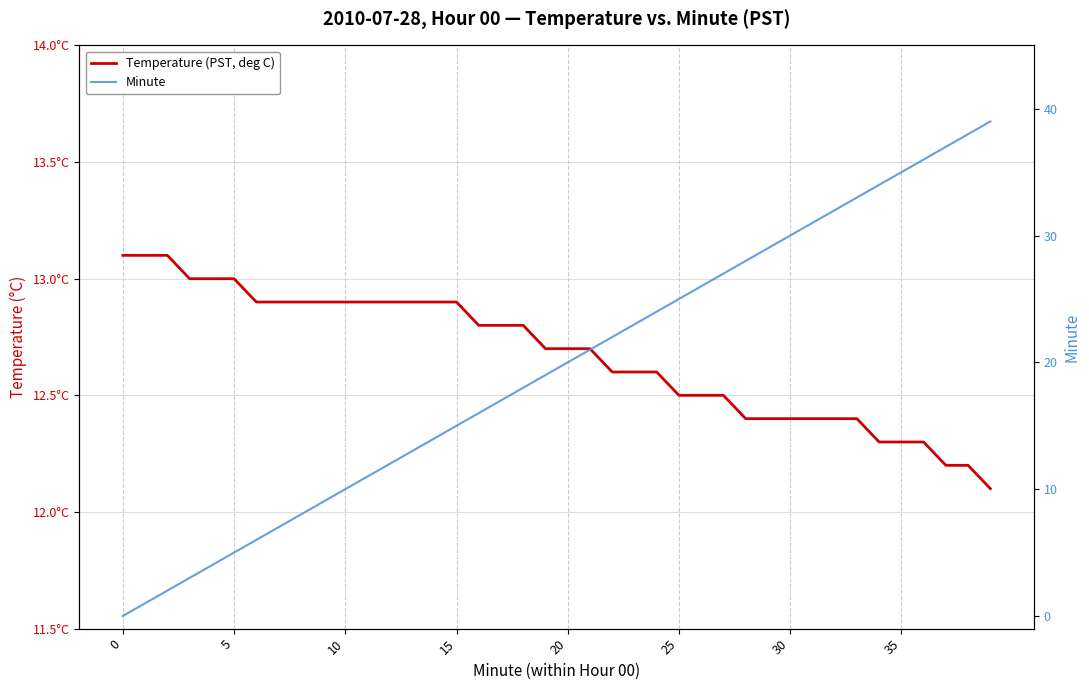

What is the label of the 9th point from the right?

31